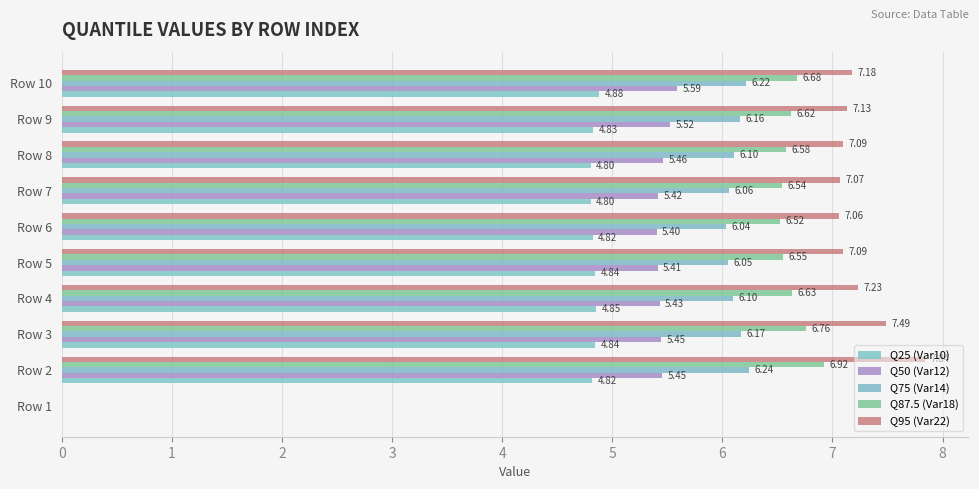

What are all the series names shown in the legend?

Q25 (Var10), Q50 (Var12), Q75 (Var14), Q87.5 (Var18), Q95 (Var22)